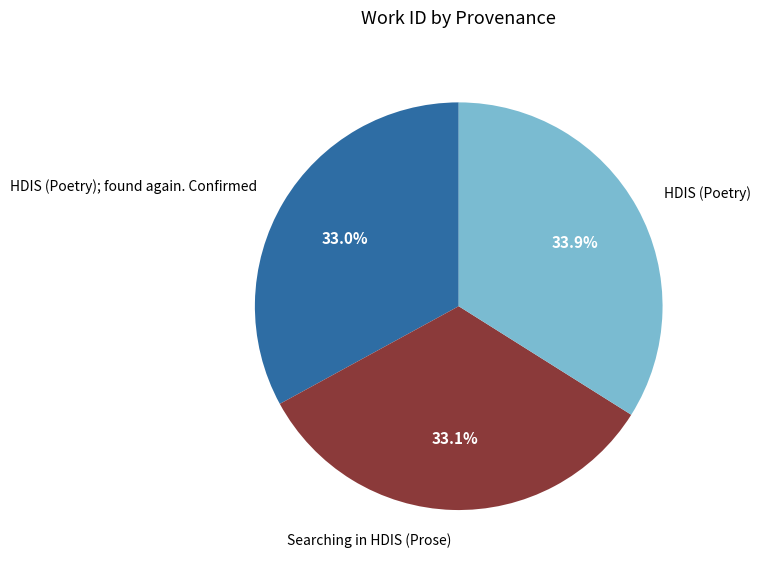

True or false: Searching in HDIS (Prose) accounts for 33% of the total.

True